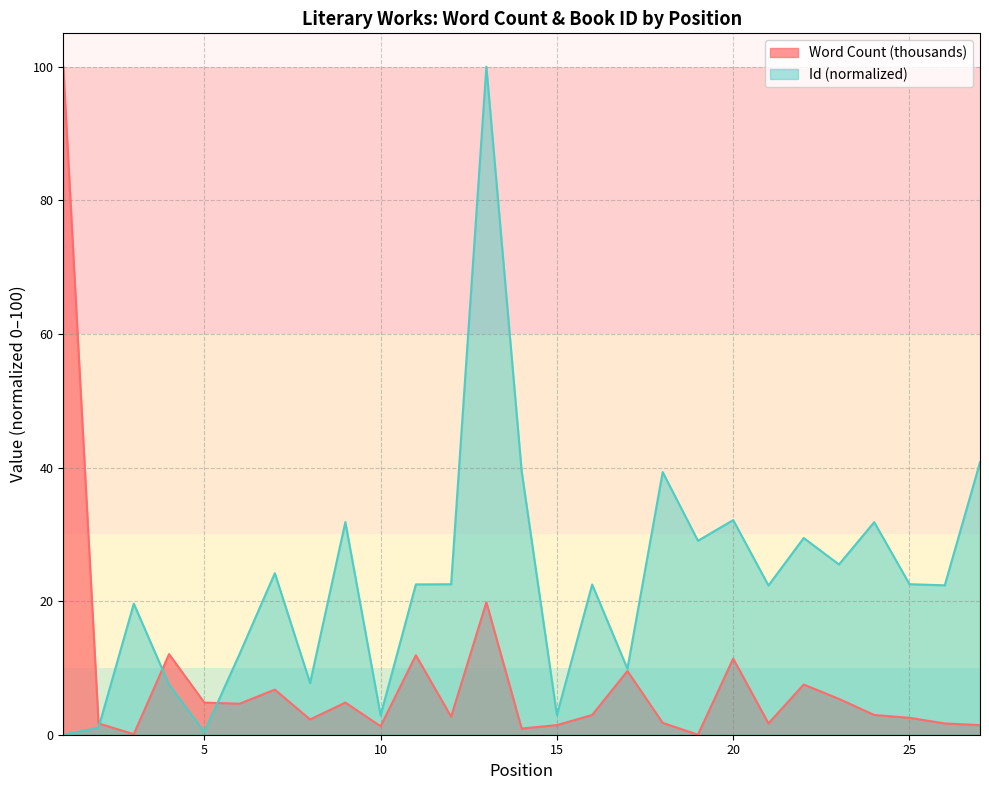

The value of Word Count (thousands) at 9 is 4.8. True or false?

True